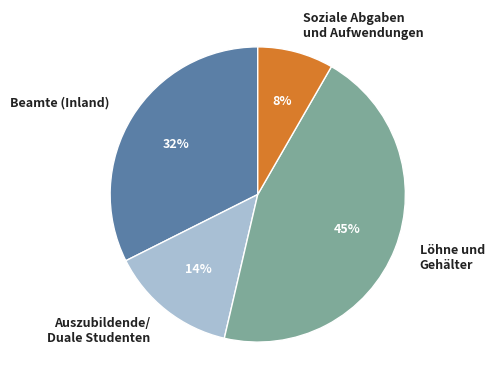

Which slice is the largest?

Löhne und Gehälter